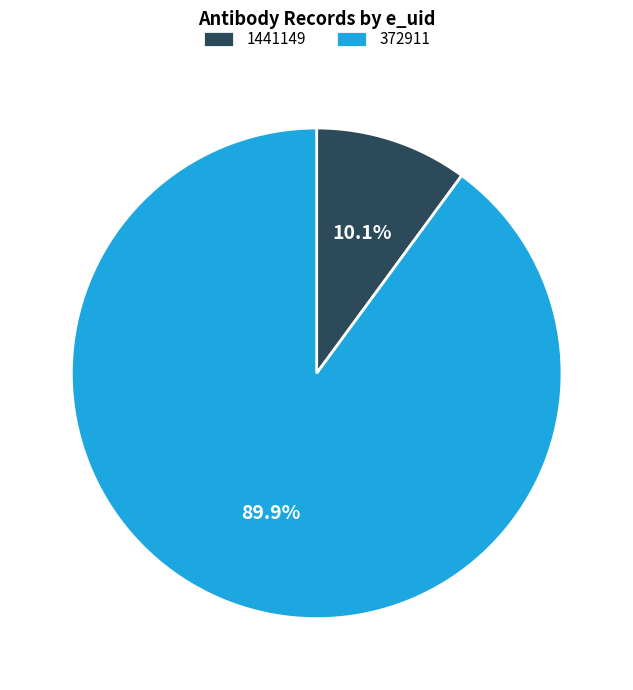

What is the ratio of the value at 372911 to the value at 1441149?

8.9